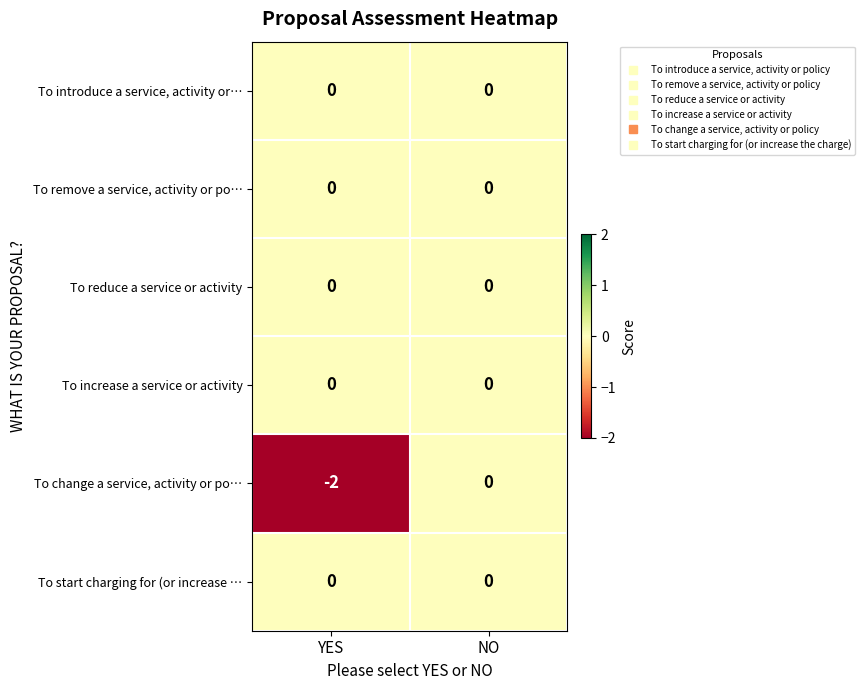

At which label is To change a service, activity or po… closest to -1?

YES